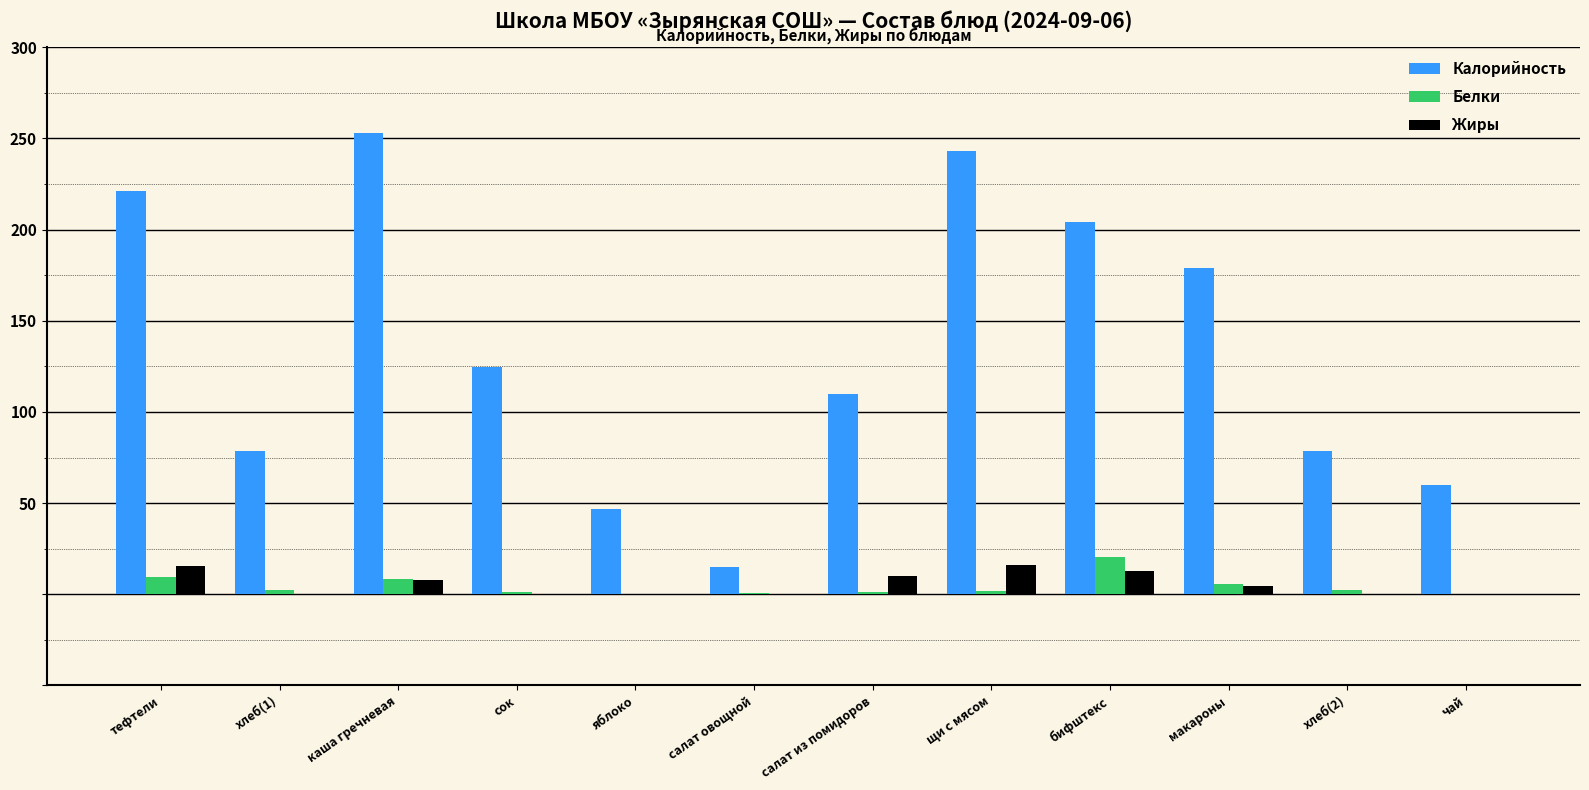

True or false: Калорийность has a value of 47.0 at яблоко.

True